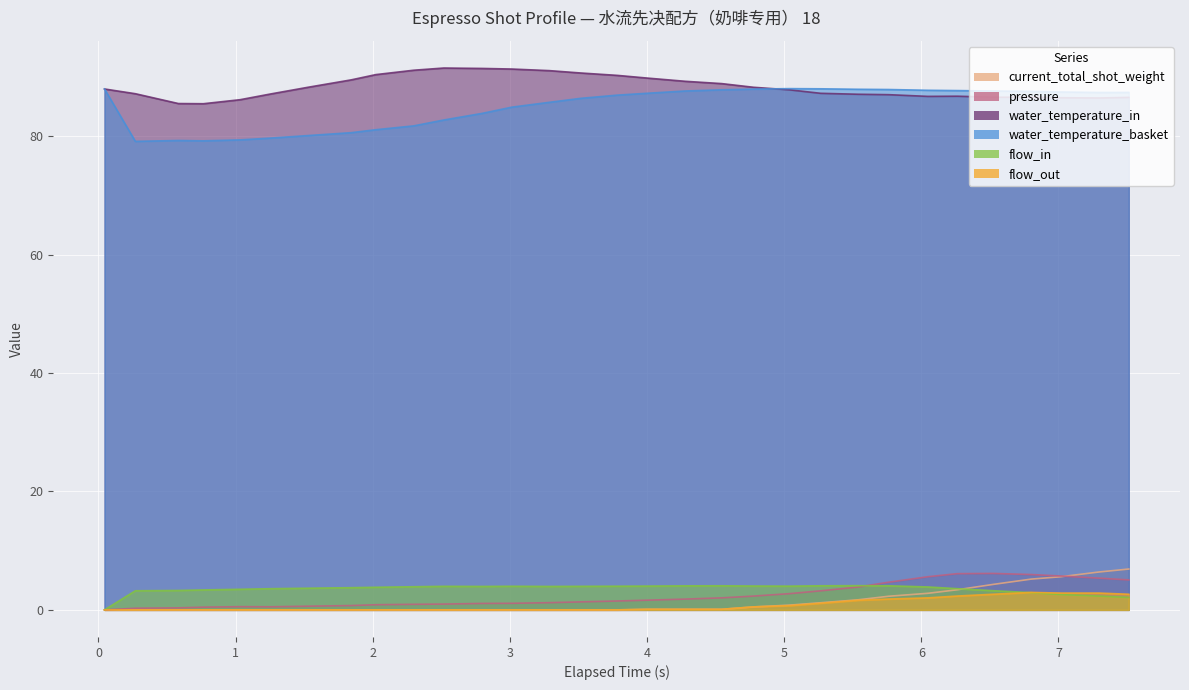

Between 2.798 and 4.776, which series saw the biggest shift?

water_temperature_basket